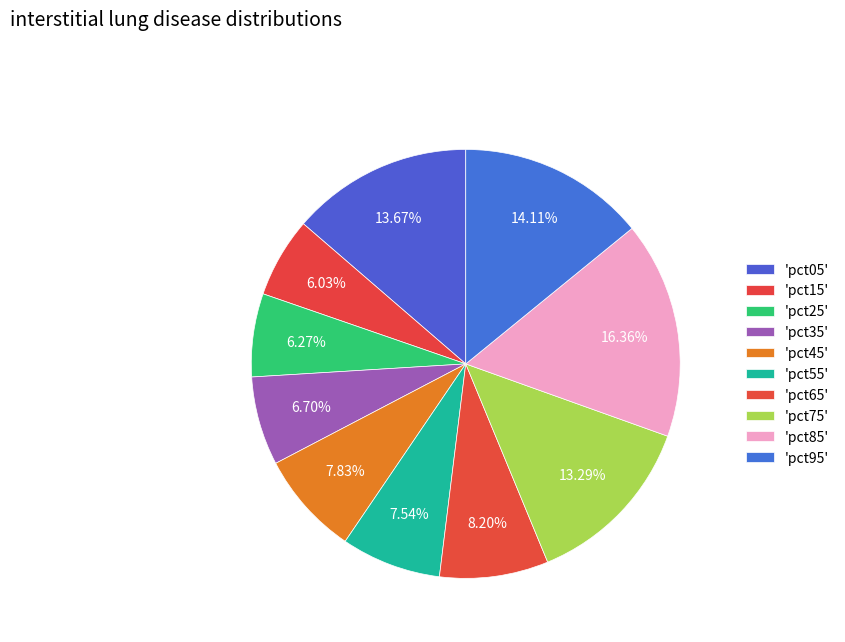

How many slices are in this pie chart?

10